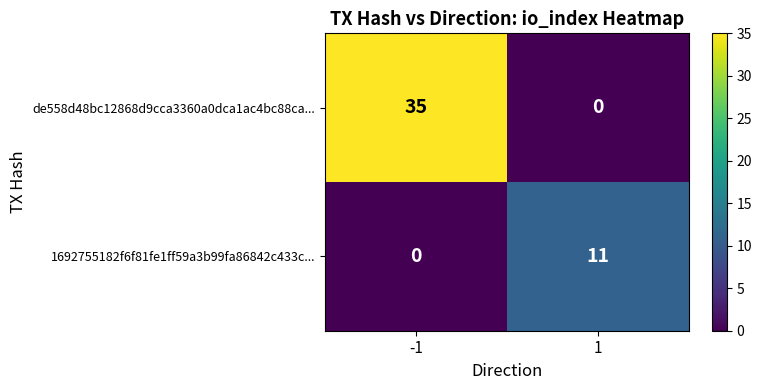

At which category is the sum across all series the highest?

-1